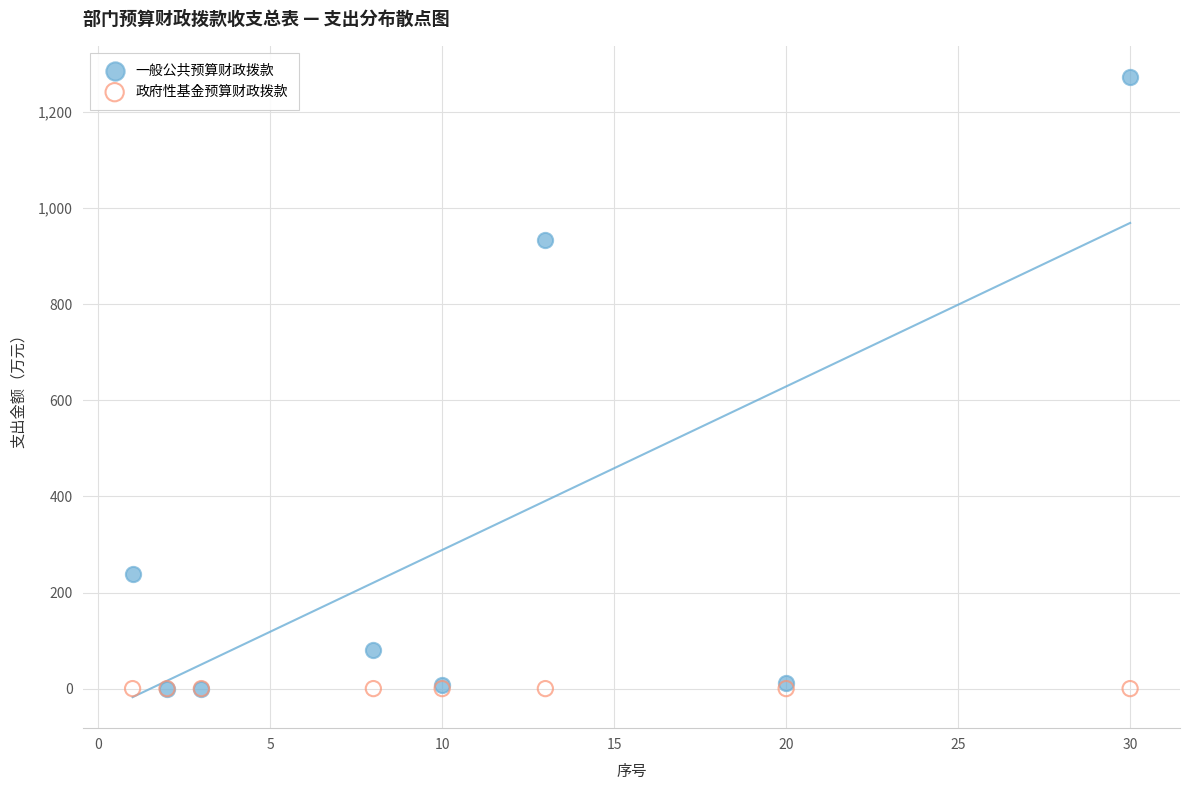

Across all series, what Y value is closest to 636?

934.5